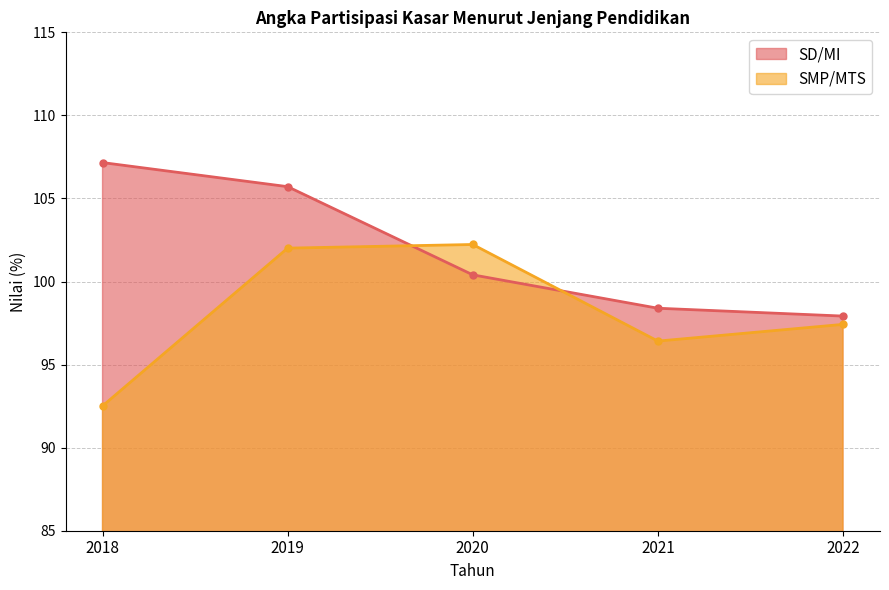

What is the sum of the SD/MI values at 2018 and 2022?

205.1